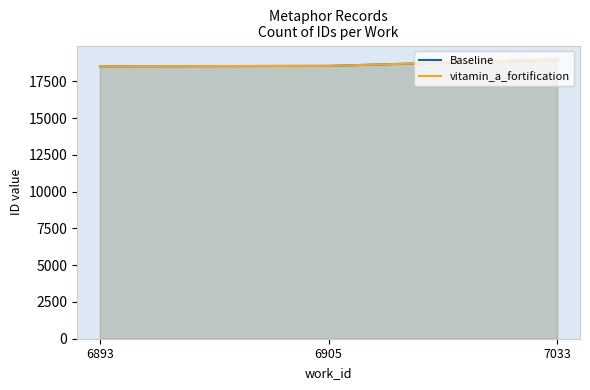

Which label corresponds to the largest value in the chart?

7033